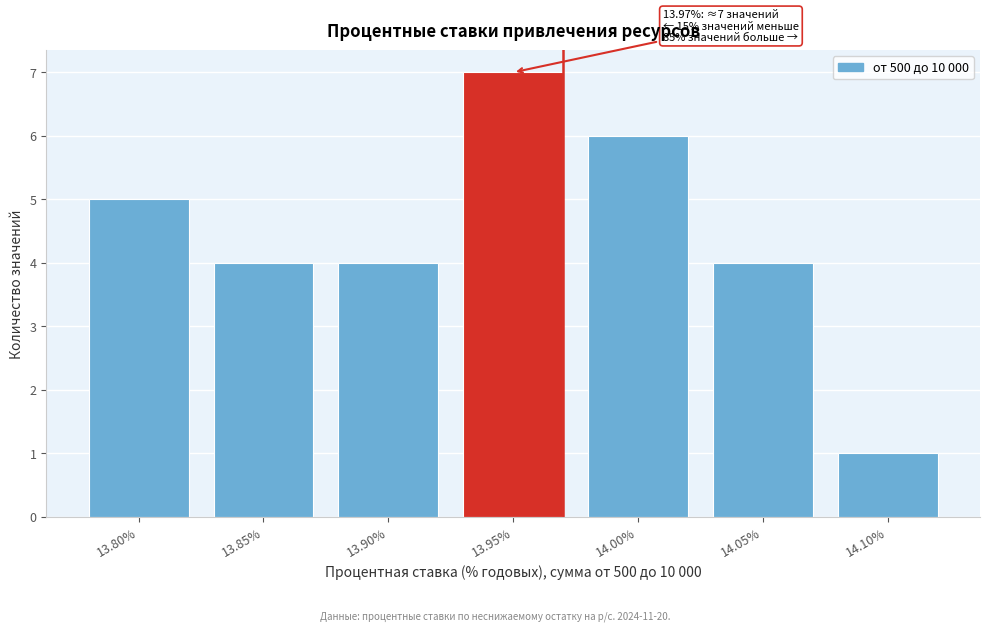

Reading left to right, what are all the values shown in this chart?

5	4	4	7	6	4	1